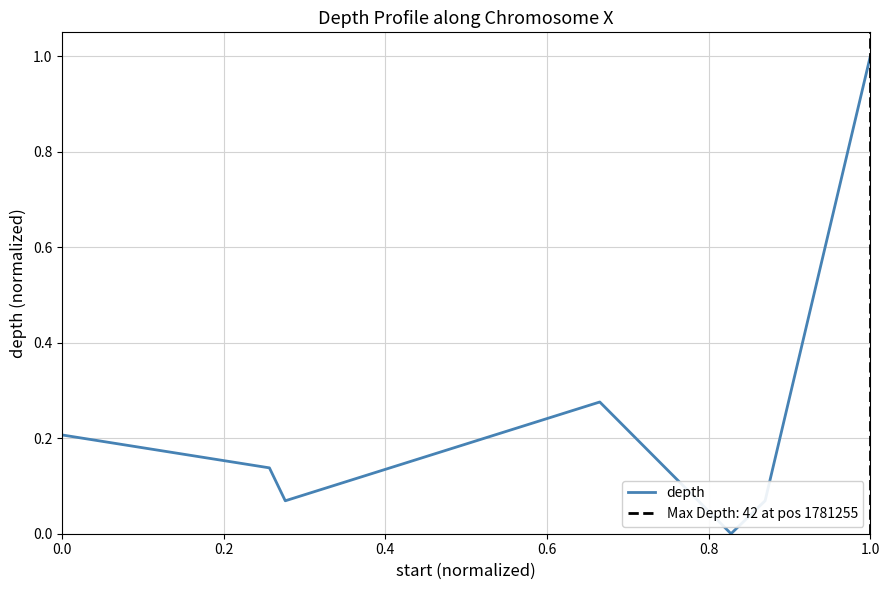

What is the highest value of the depth series?

1.0